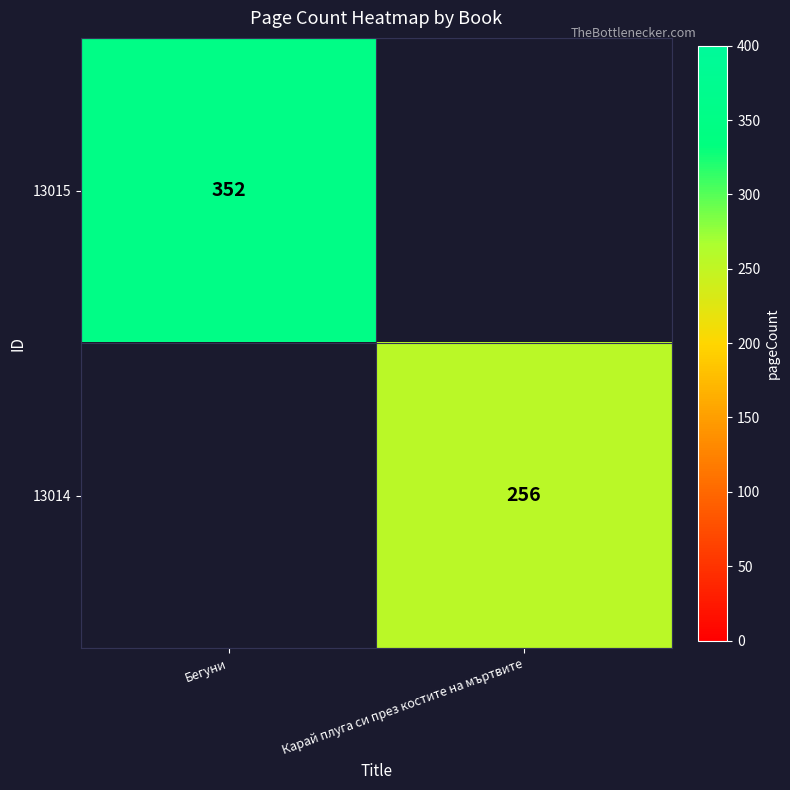

Which category has the highest value across all series?

Бегуни